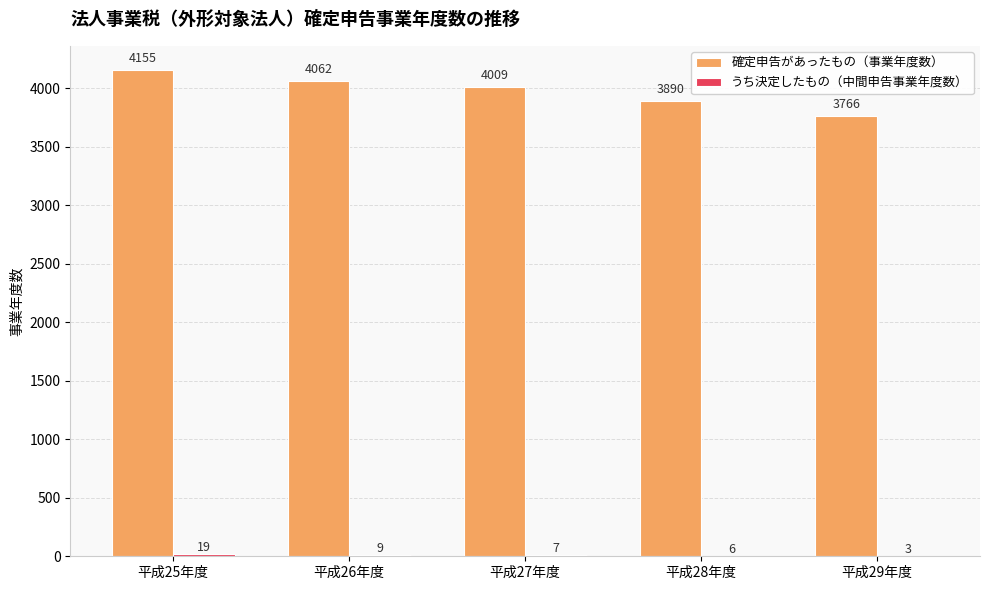

At which category is the sum across all series the highest?

平成25年度